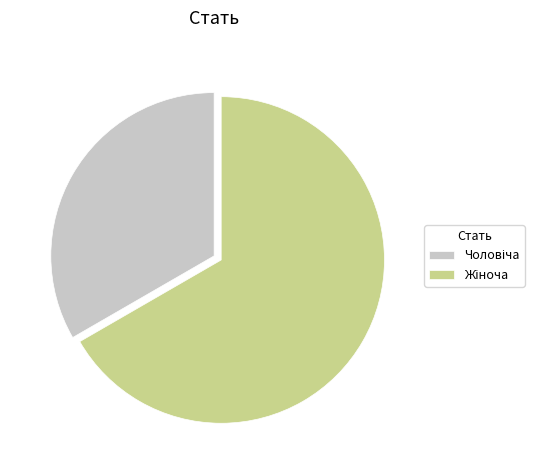

Is there any slice that represents more than half of the pie?

Yes